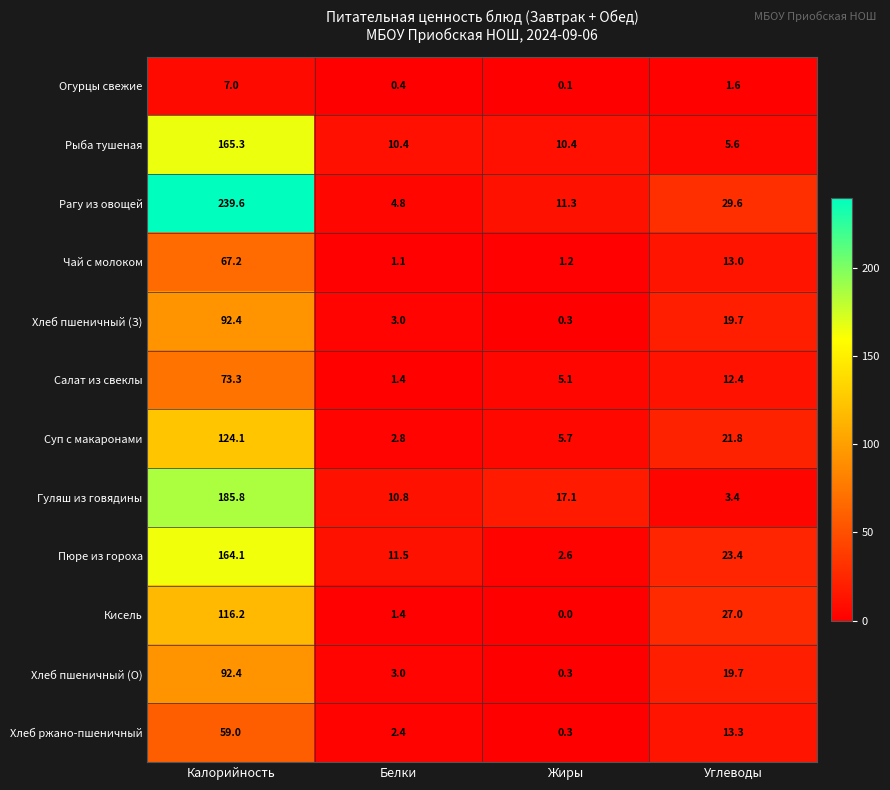

At which label does Чай с молоком first exceed 13?

Калорийность